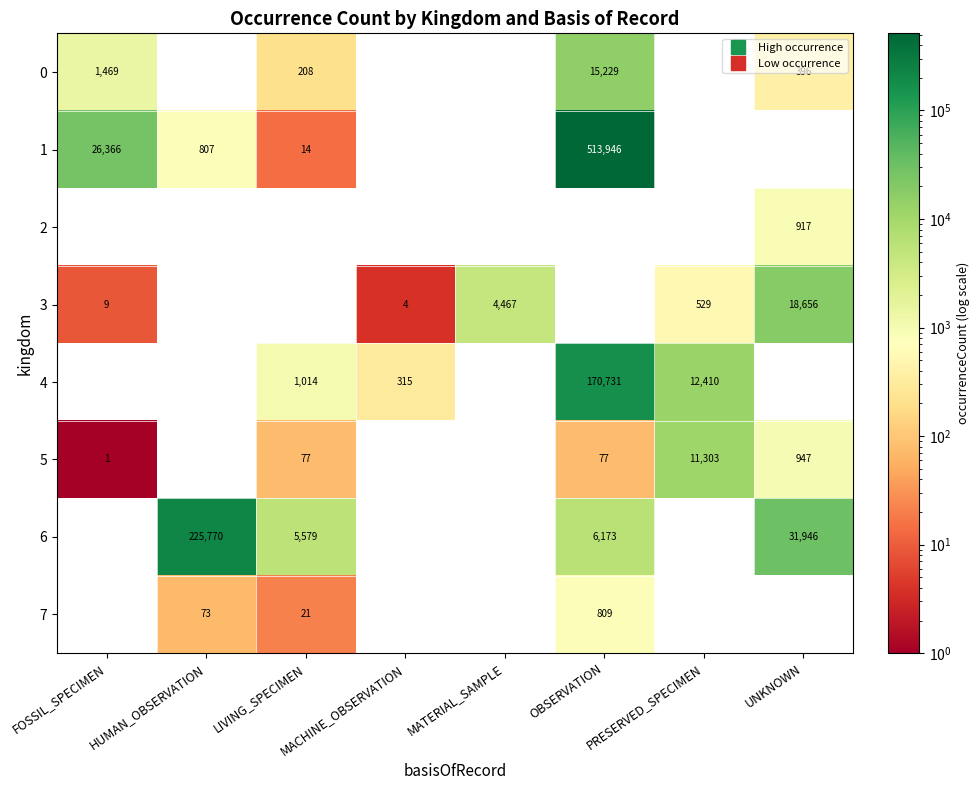

Rank the categories by 1 value from highest to lowest.

OBSERVATION, FOSSIL_SPECIMEN, HUMAN_OBSERVATION, LIVING_SPECIMEN, MACHINE_OBSERVATION, MATERIAL_SAMPLE, PRESERVED_SPECIMEN, UNKNOWN